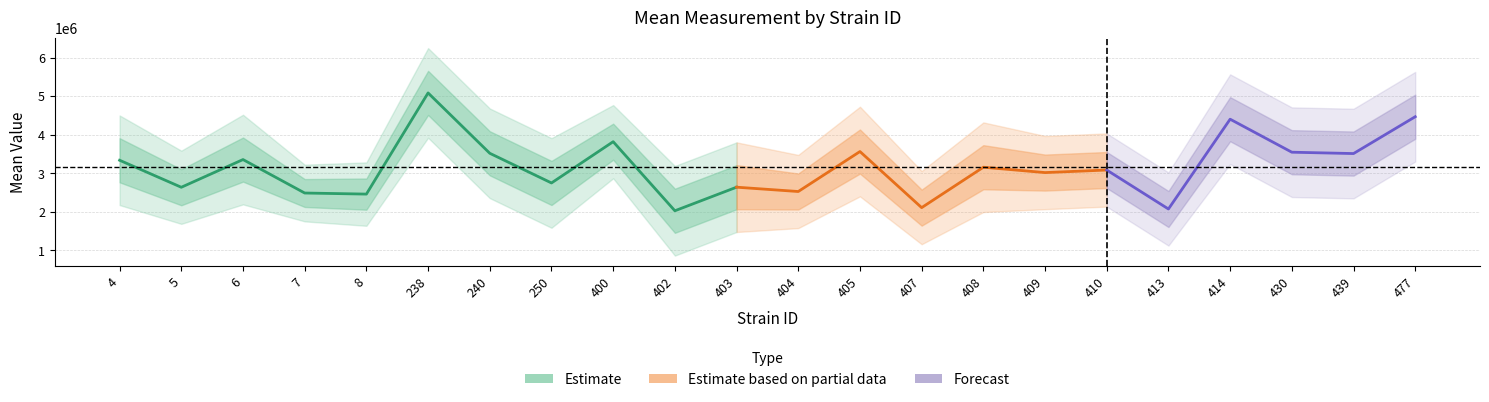

How many interior local valleys does the sem series have?

5